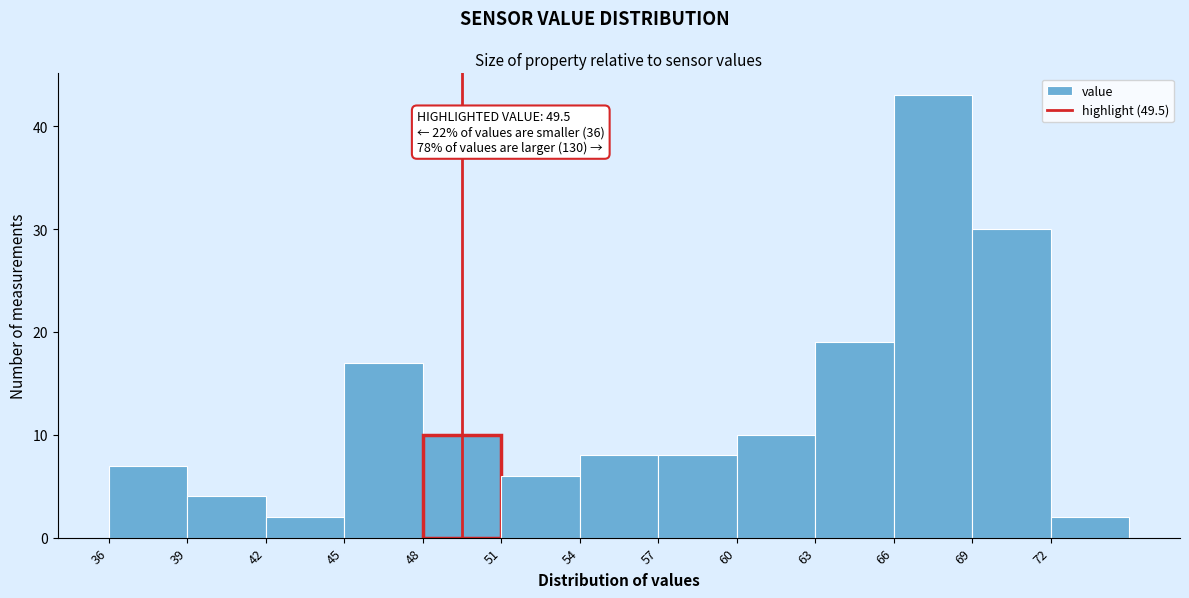

Which range on the x-axis has the tallest bar?

66 to 69